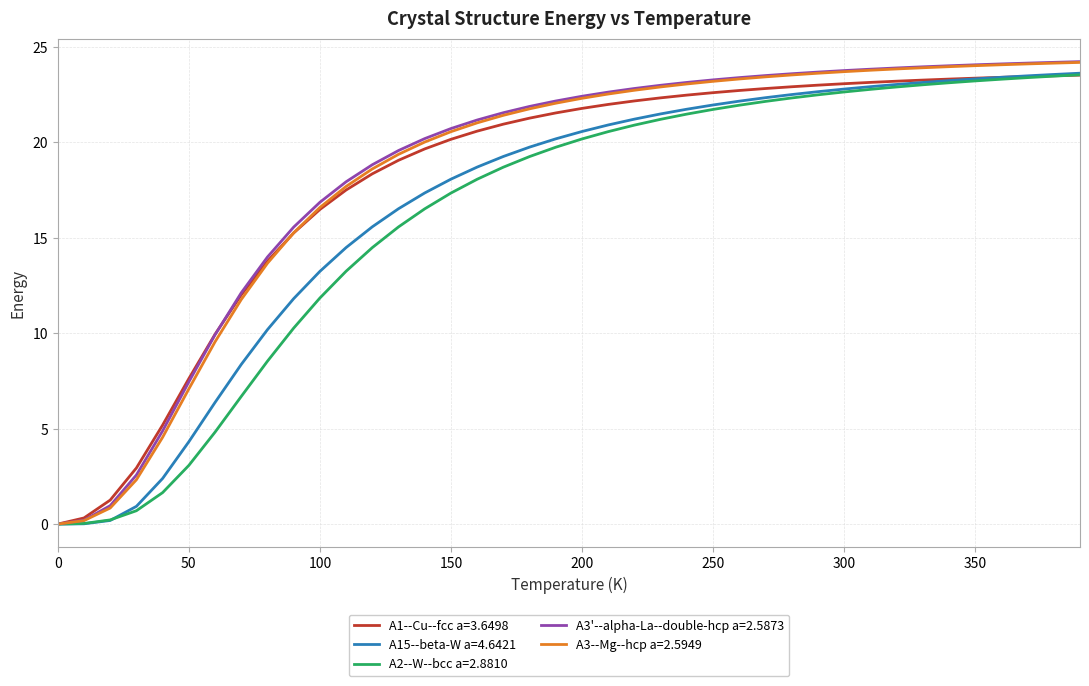

What are all the series names shown in the legend?

A1--Cu--fcc a=3.6498, A15--beta-W a=4.6421, A2--W--bcc a=2.8810, A3'--alpha-La--double-hcp a=2.5873, A3--Mg--hcp a=2.5949